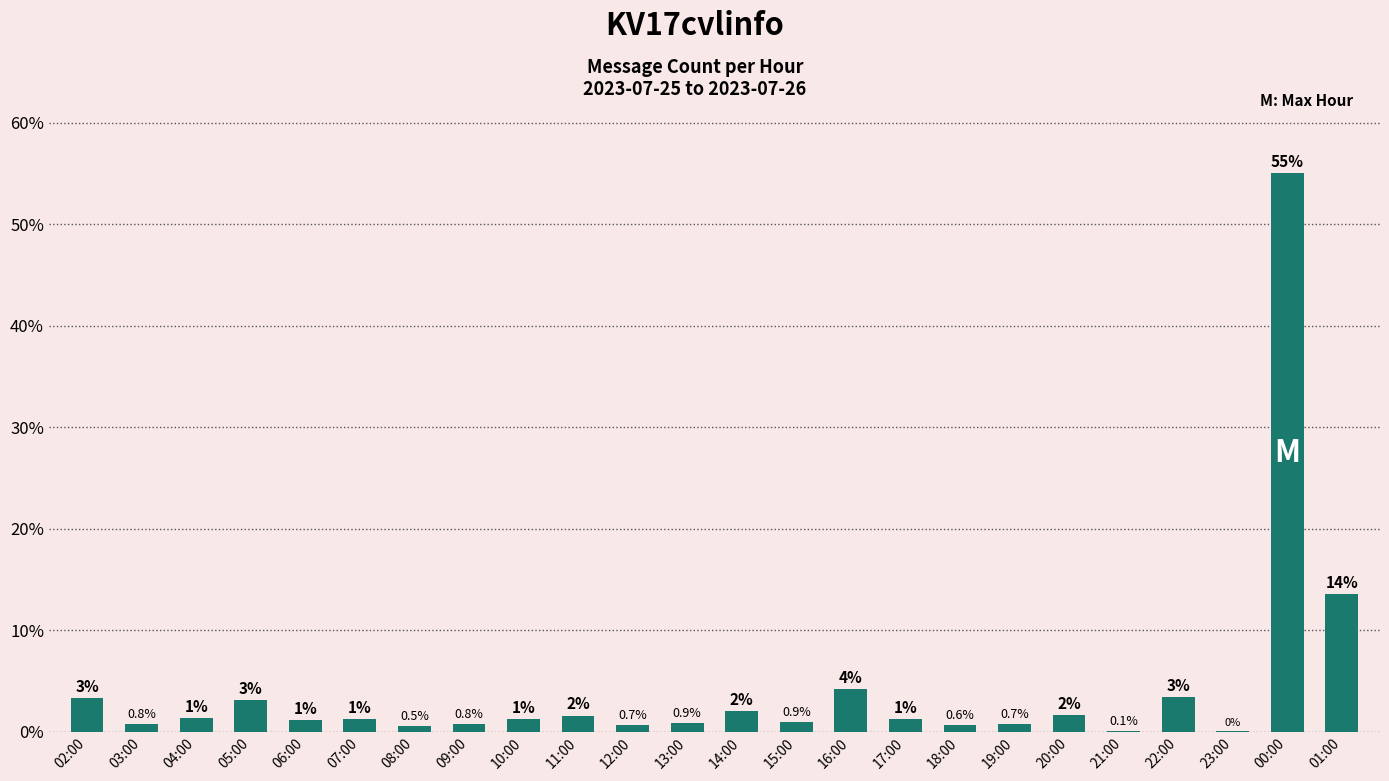

At which label is the value closest to 27?

01:00